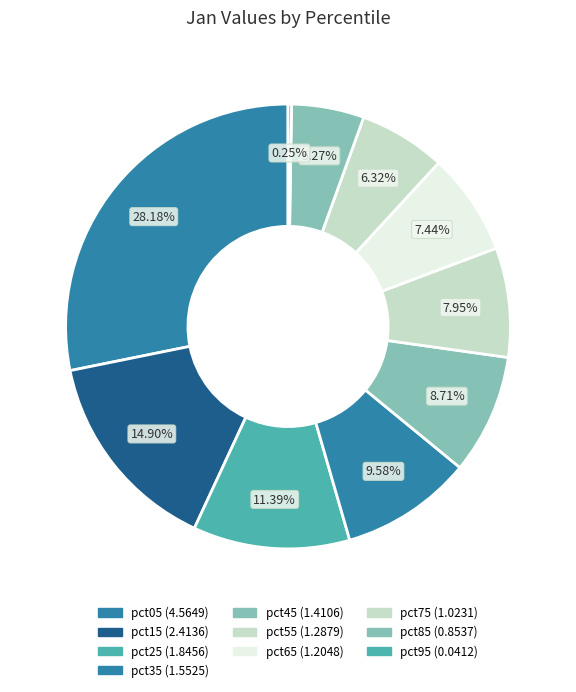

What is the smallest slice in the pie chart?

pct95